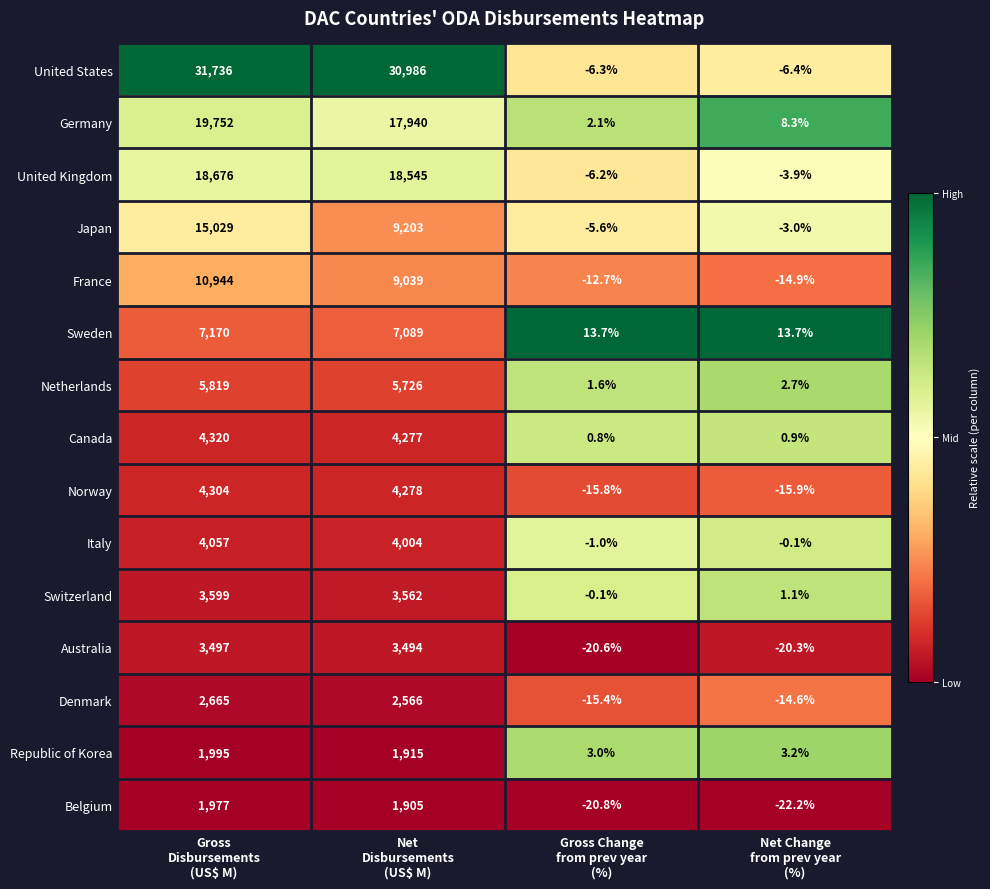

What is the average value of the Australia series?

1737.5